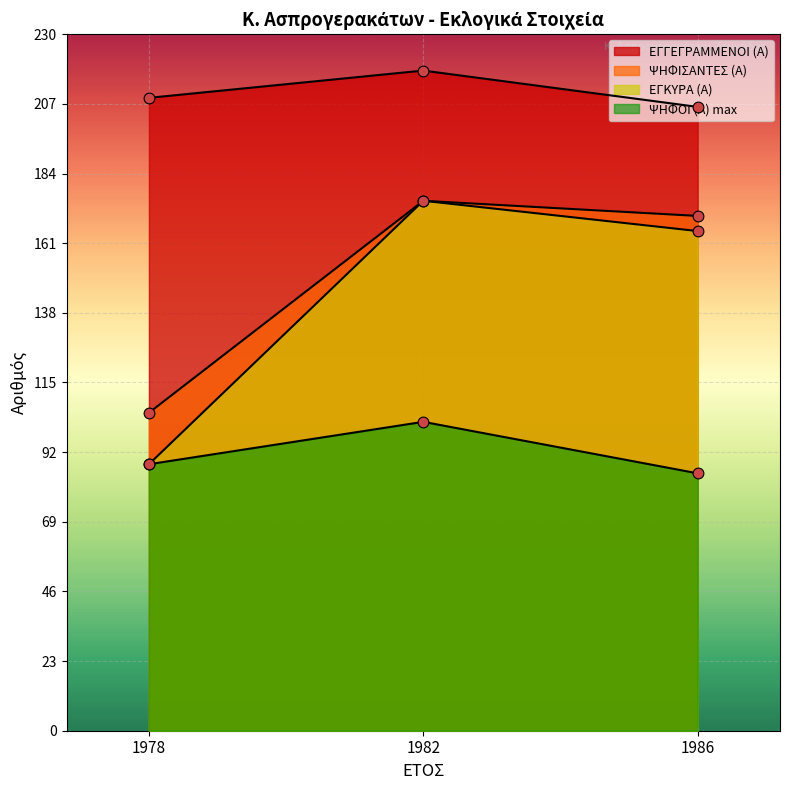

Which series has the largest Y range (max minus min)?

ΕΓΚΥΡΑ (Α)